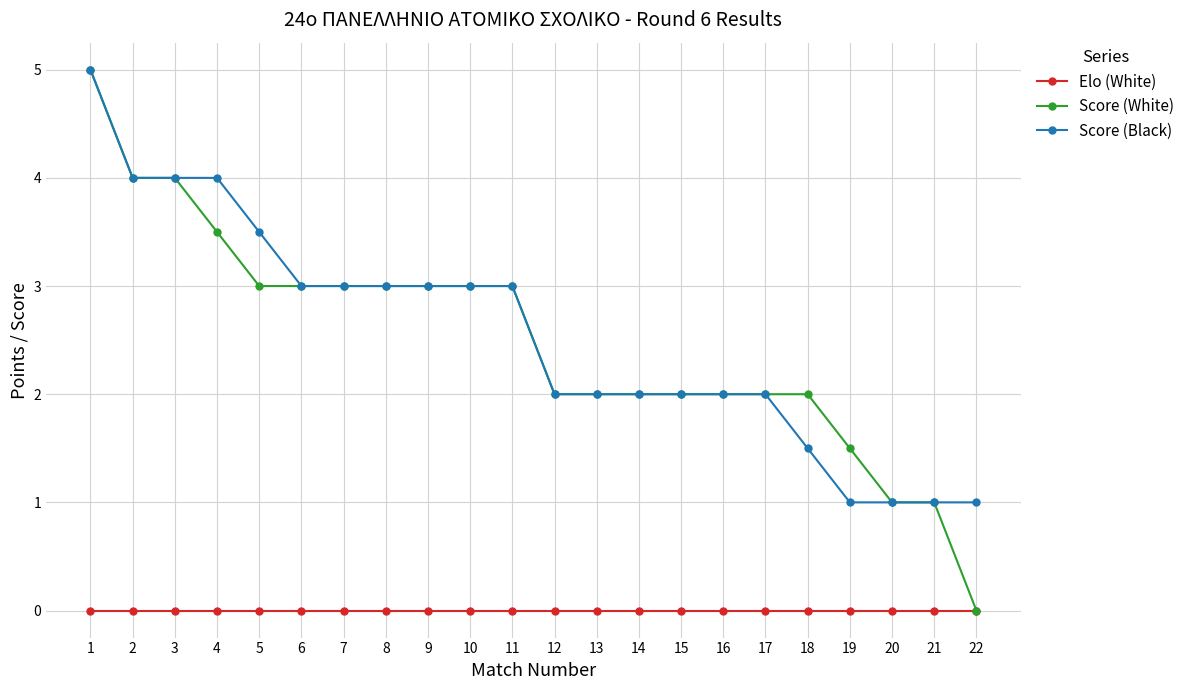

Which series has the widest spread of values?

Score (White)